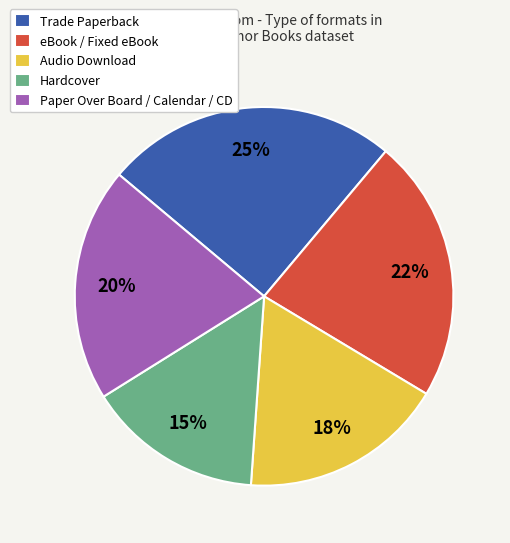

Is it true that Audio Download is 30% of the pie?

False